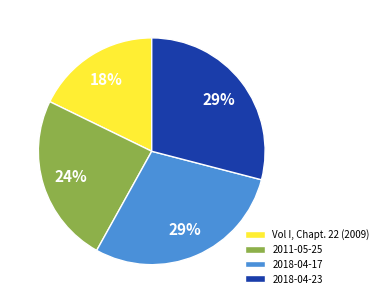

Which category has the smallest portion of the pie?

Vol I, Chapt. 22 (2009)